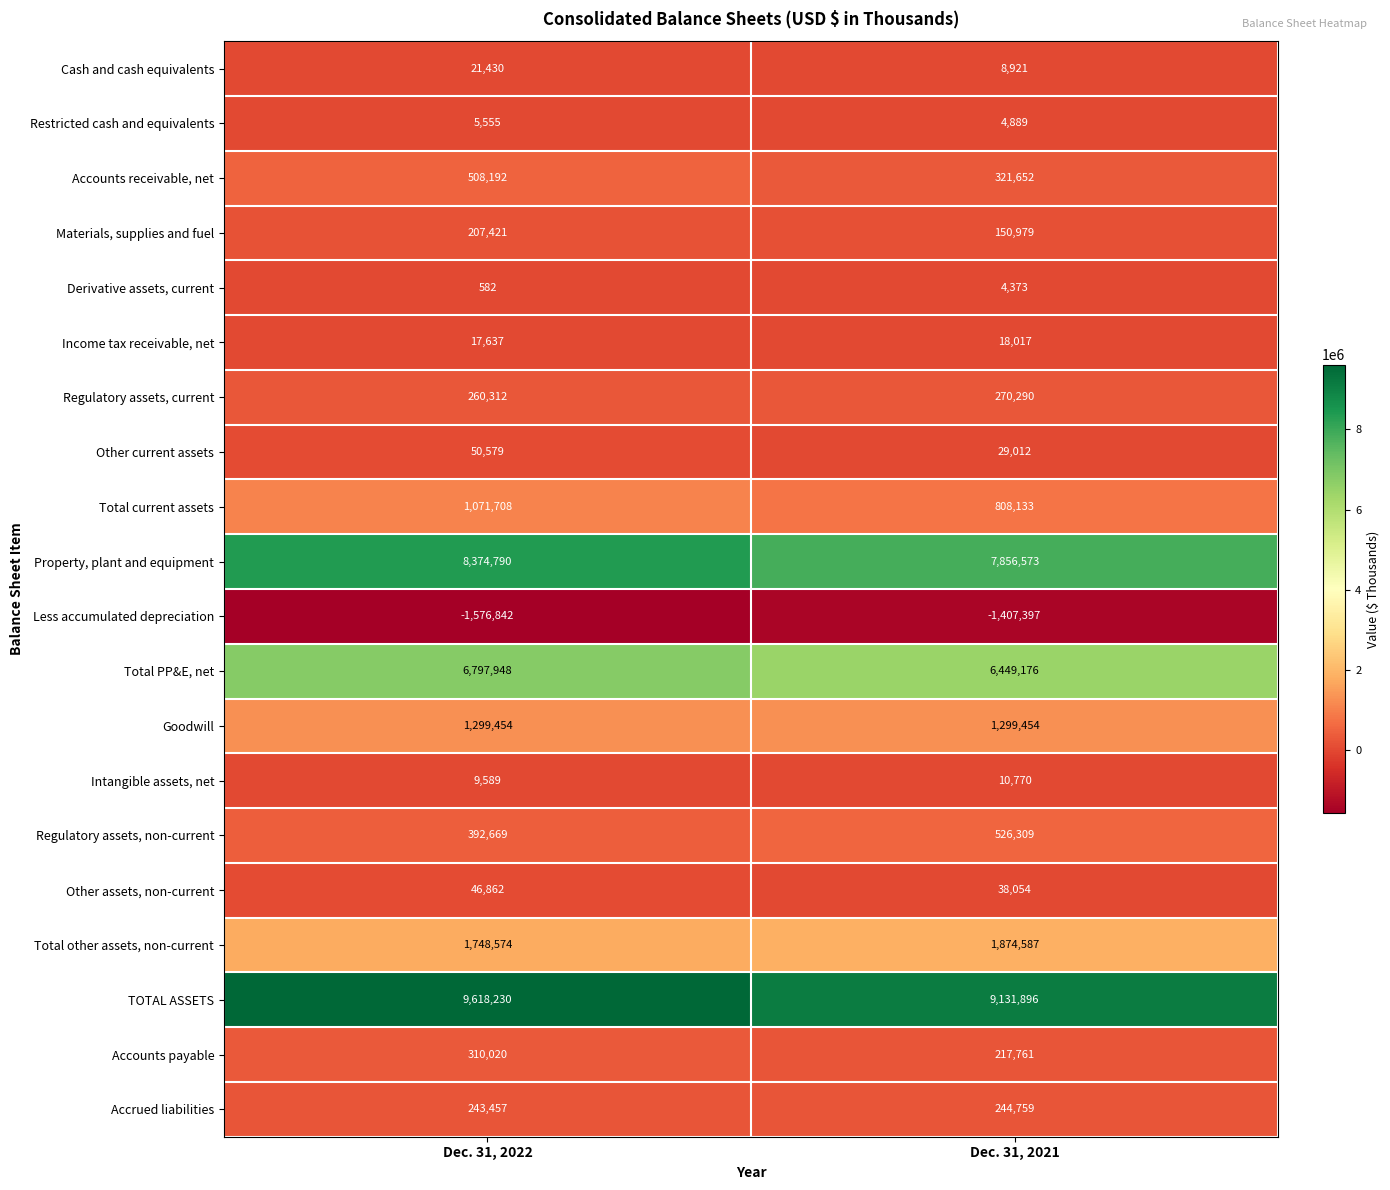

What value does the Total PP&E, net series have at Dec. 31, 2022?

6797948